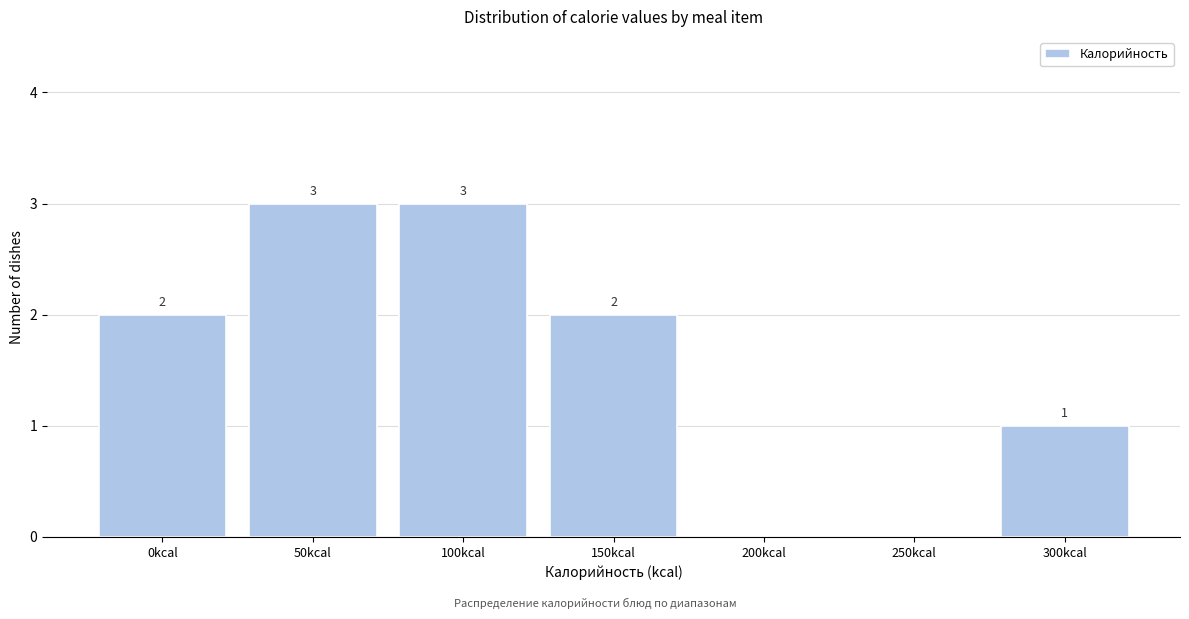

Reading left to right, what are all the values shown in this chart?

0kcal=2	50kcal=3	100kcal=3	150kcal=2	200kcal=0	250kcal=0	300kcal=1